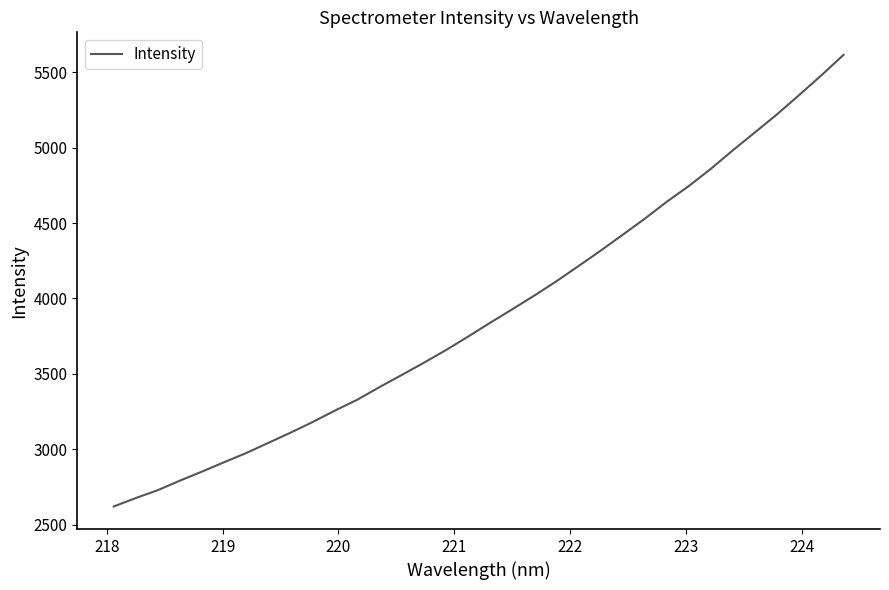

What is the difference between the maximum and minimum values?

2993.1